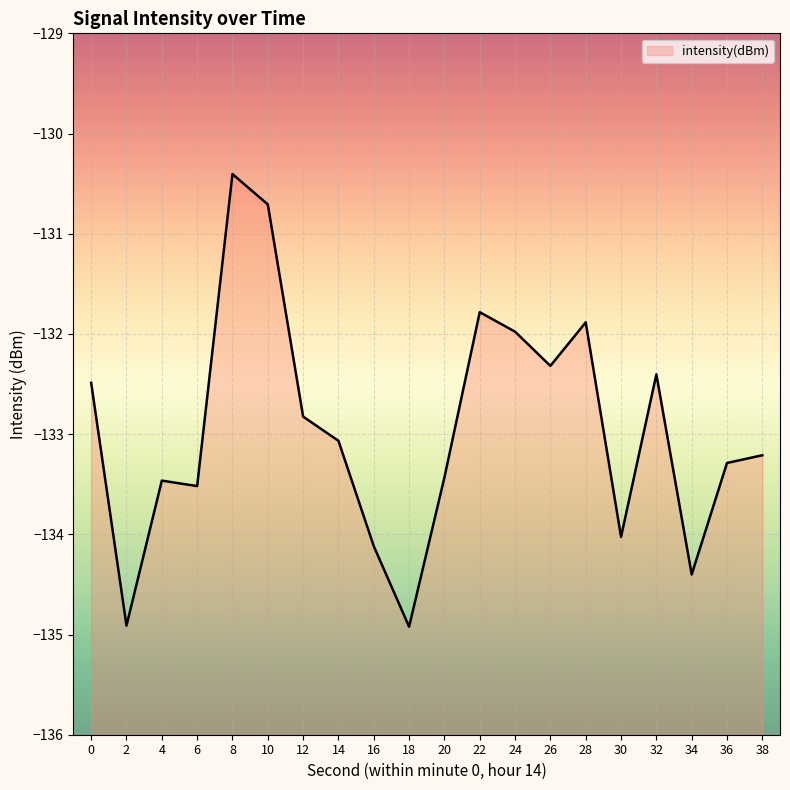

Is it true that the value at 24 is -132.0?

True